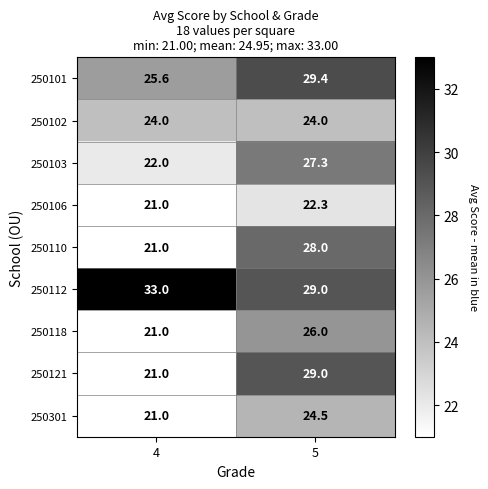

Is it true that 250118 equals 41.7 at 5?

False